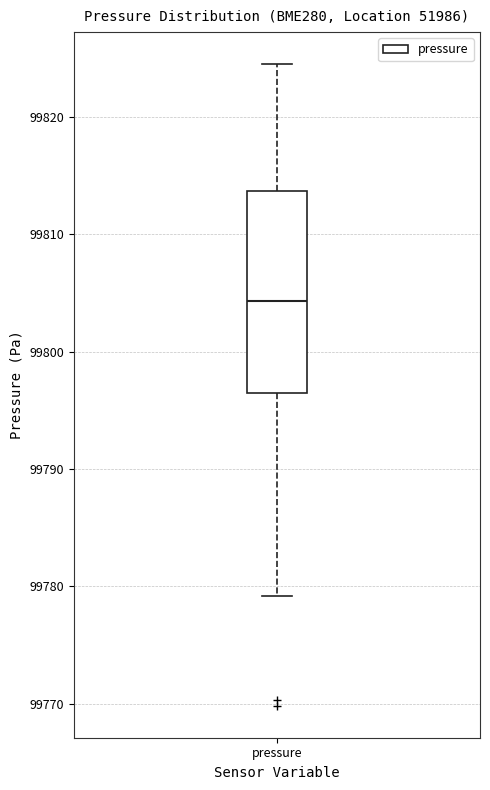

Where is the upper edge of the box for pressure on the y-axis? The values are not printed on the chart, so give them approximately, as read against the axis.

99814